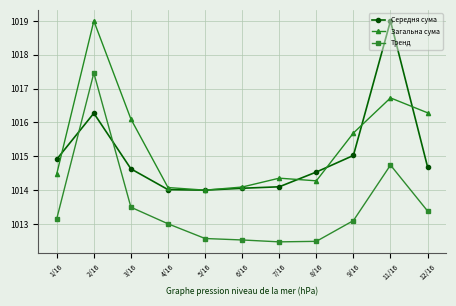

What is the smallest value displayed?

1012.5